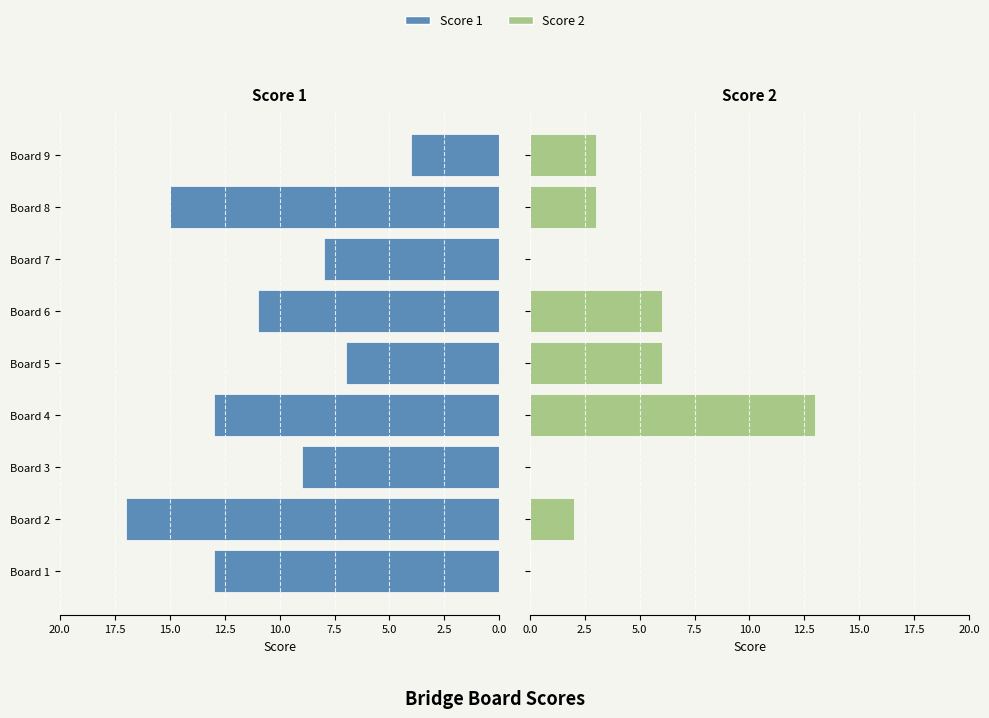

How many data points does each series have?

9